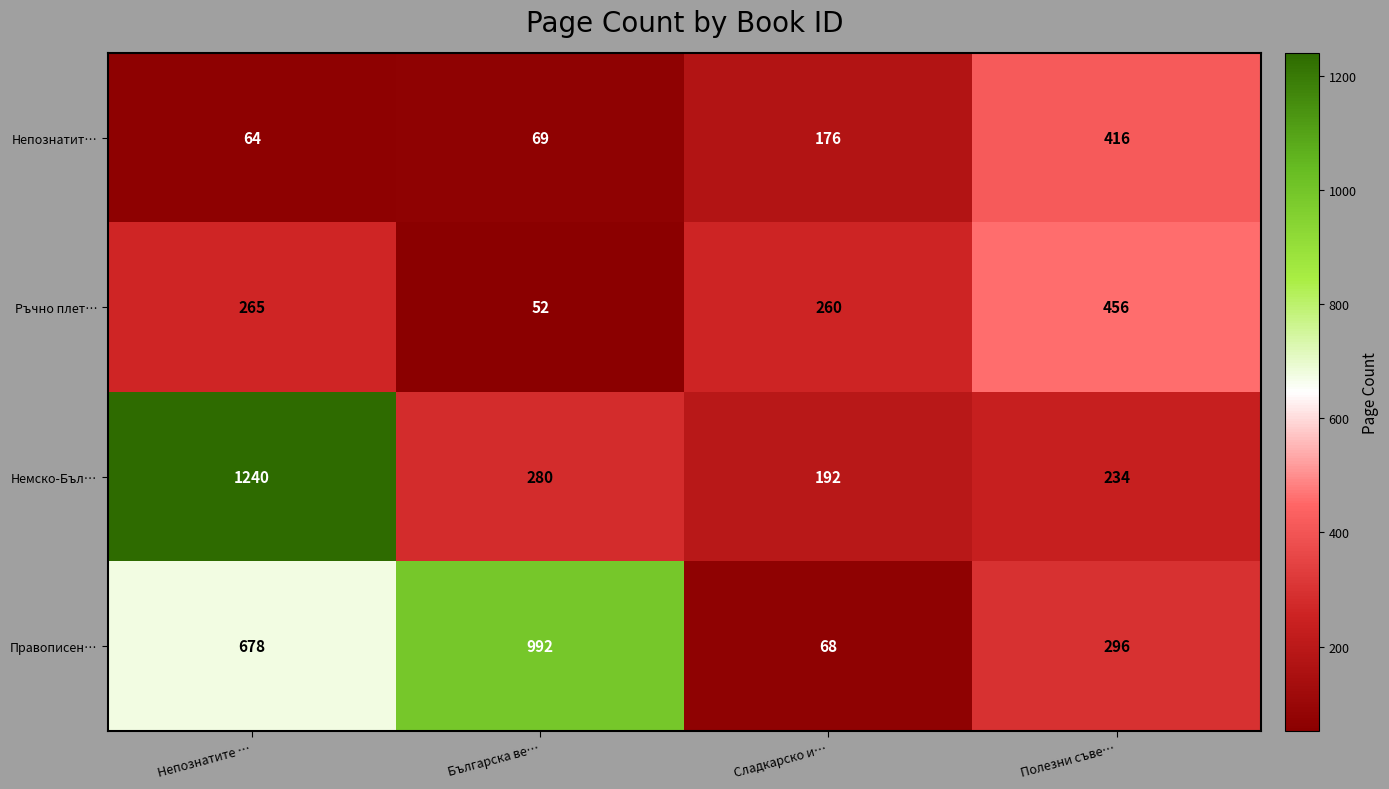

How many categories are shown in the chart?

4